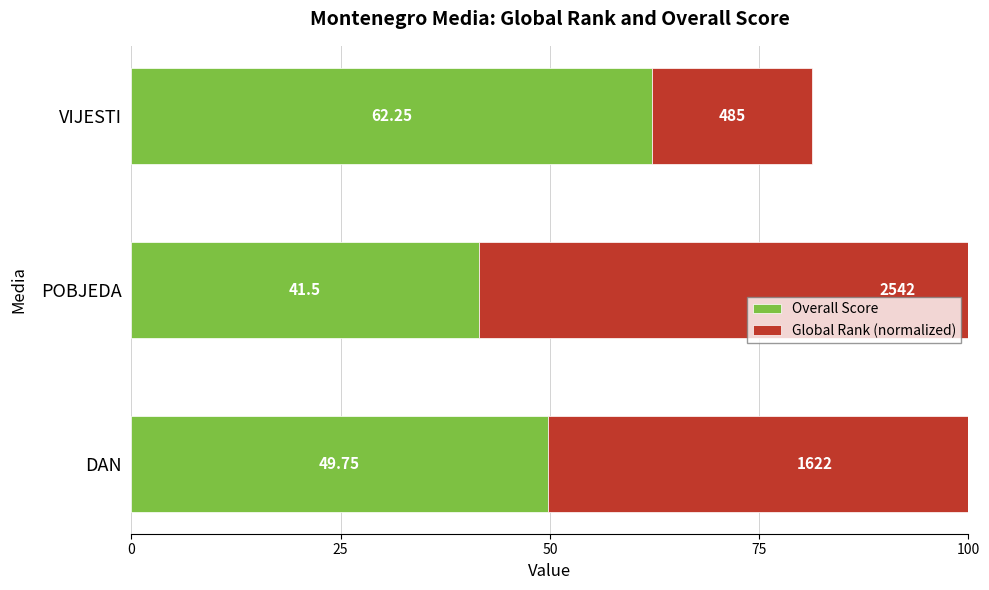

How many distinct data groups are displayed?

2